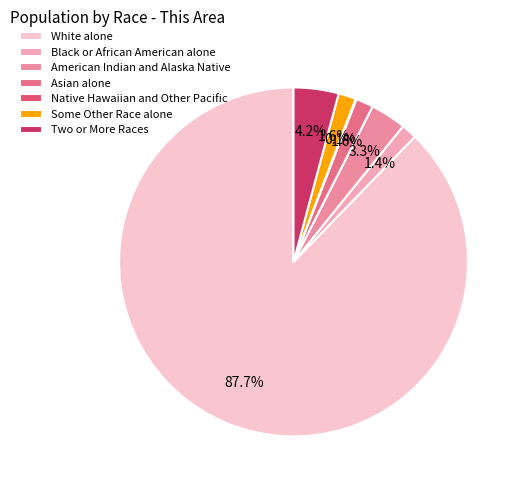

How many segments does this pie chart have?

7